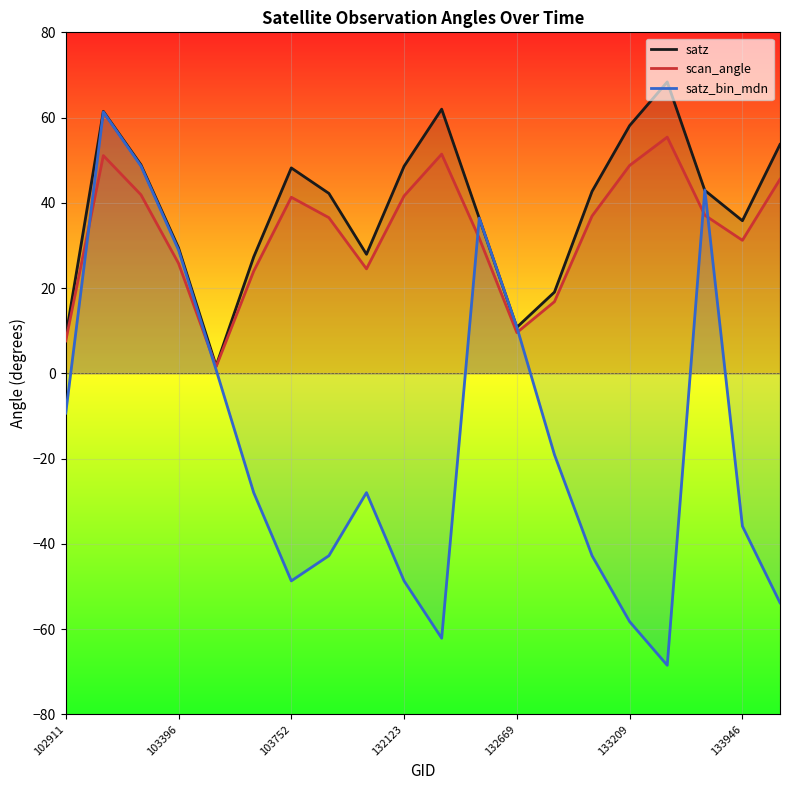

List the series in order of their peak value, lowest first.

scan_angle, satz_bin_mdn, satz